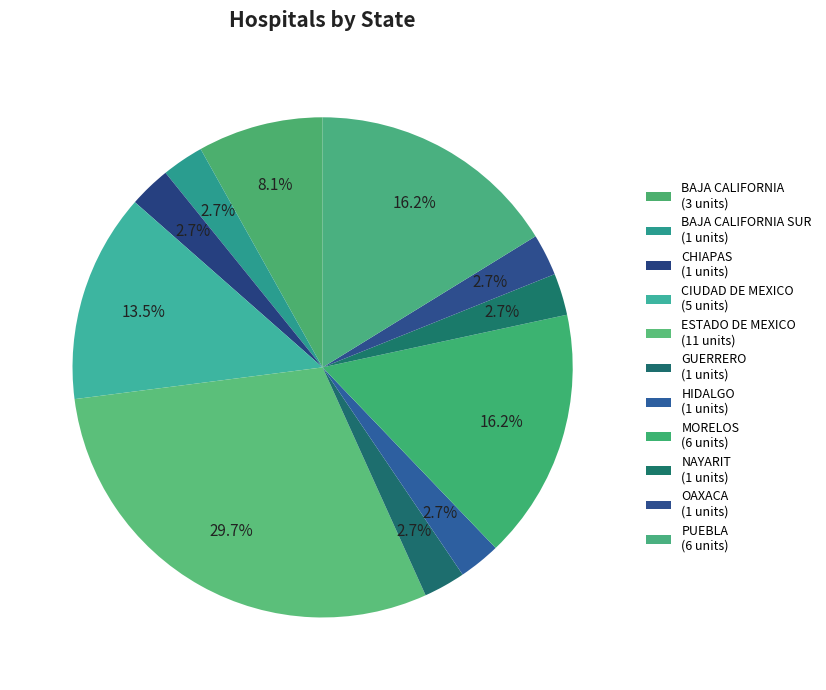

Count the number of slices in the pie.

11